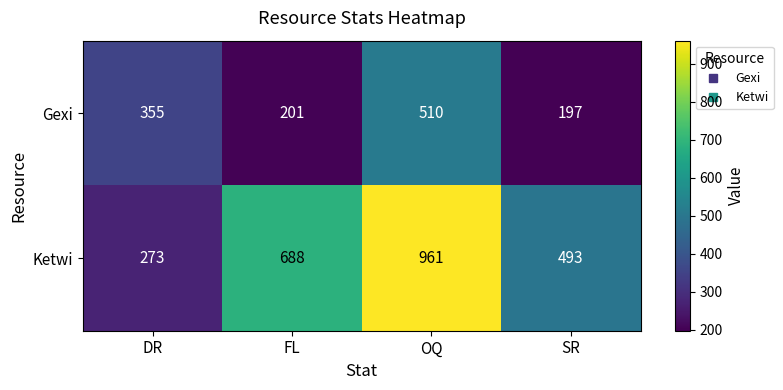

Which series has the largest range (max minus min)?

Ketwi